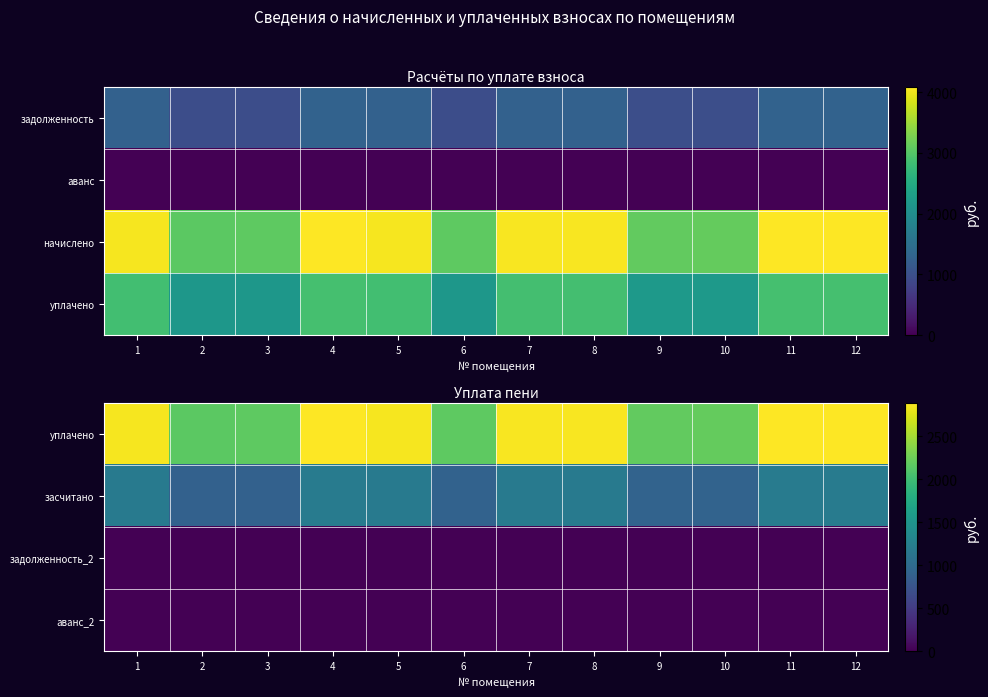

Count the number of categories in the chart.

12